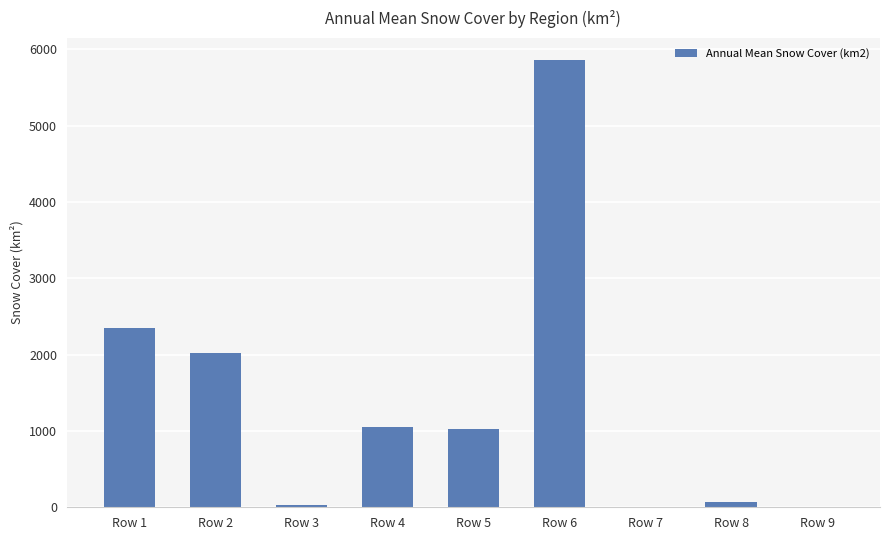

Which has a higher value, Row 7 or Row 4?

Row 4